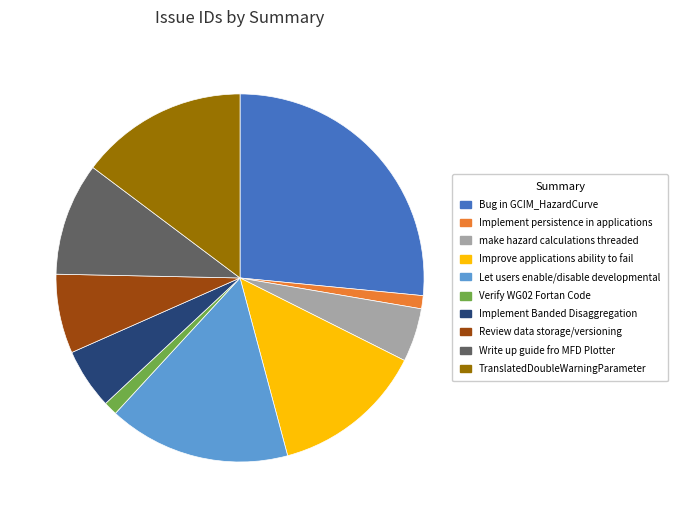

What is the largest slice in the pie chart?

Bug in GCIM_HazardCurve